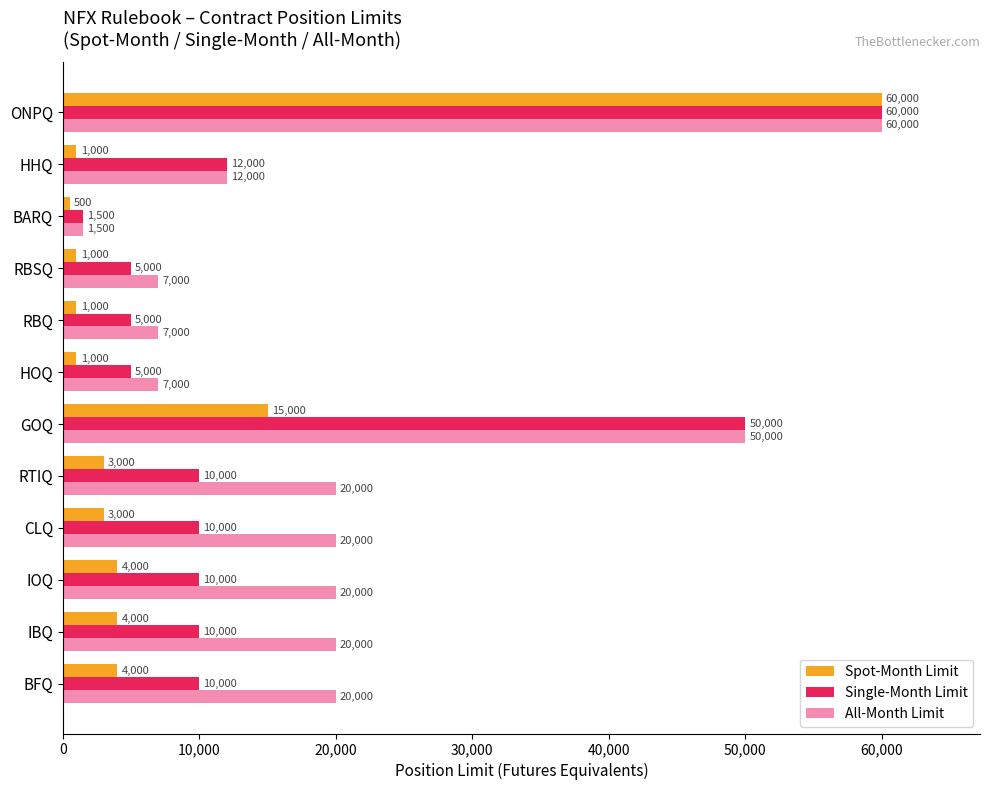

How many distinct data groups are displayed?

3